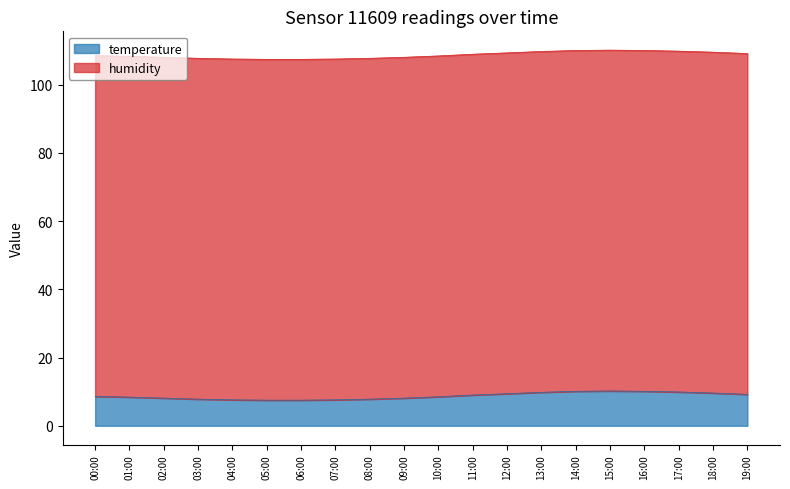

The chart shows a value of 11.8 at 10:00. True or false?

False